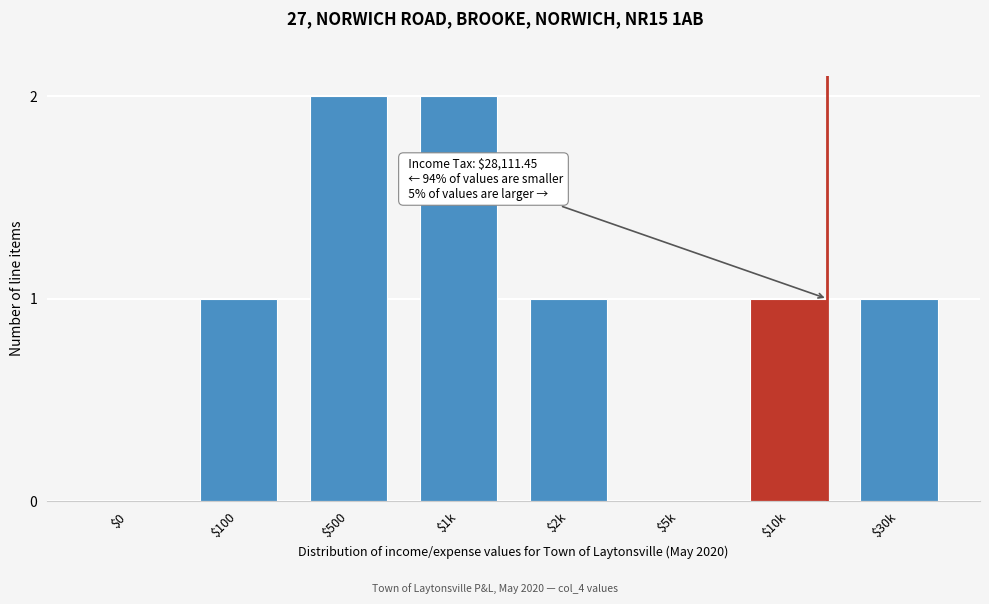

True or false: the data shows 2 at $500.

True